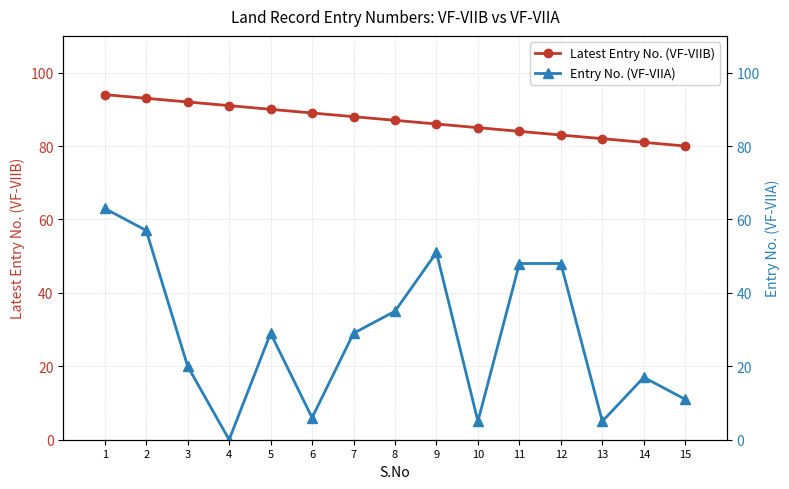

What is the value of the Latest Entry No. (VF-VIIB) point at the 13th from the left?

82